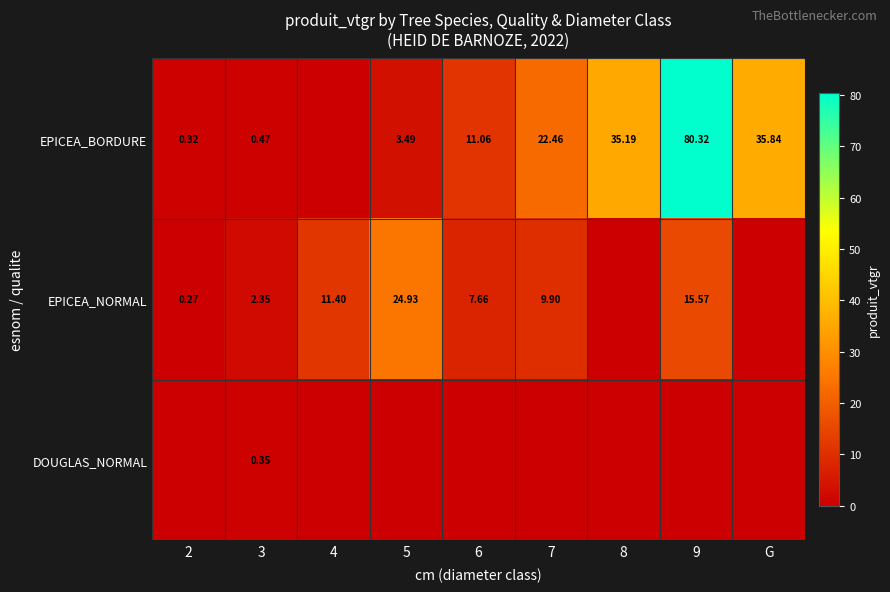

At which category is the sum across all series the highest?

9